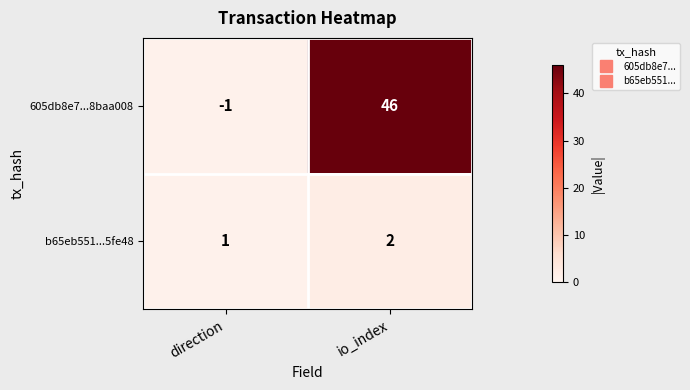

Which category has the highest value in the b65eb551...5fe48 series?

io_index